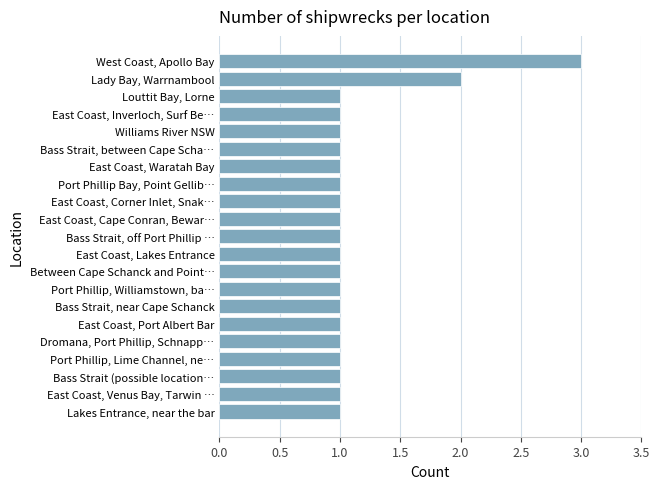

What is the difference between the maximum and second lowest values?

2